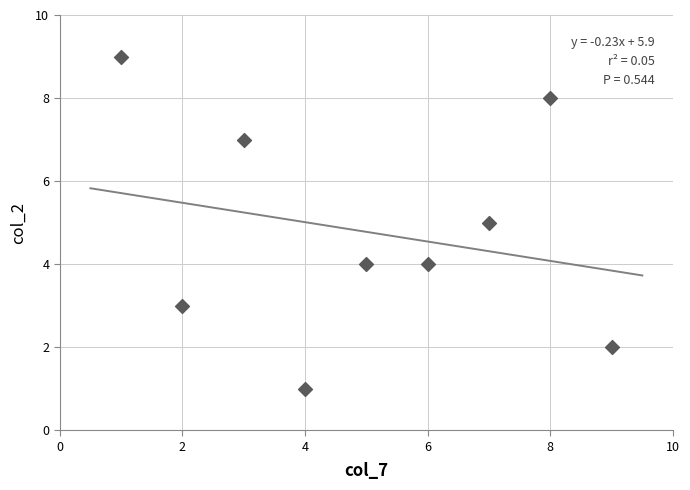

What is the average X value?

5